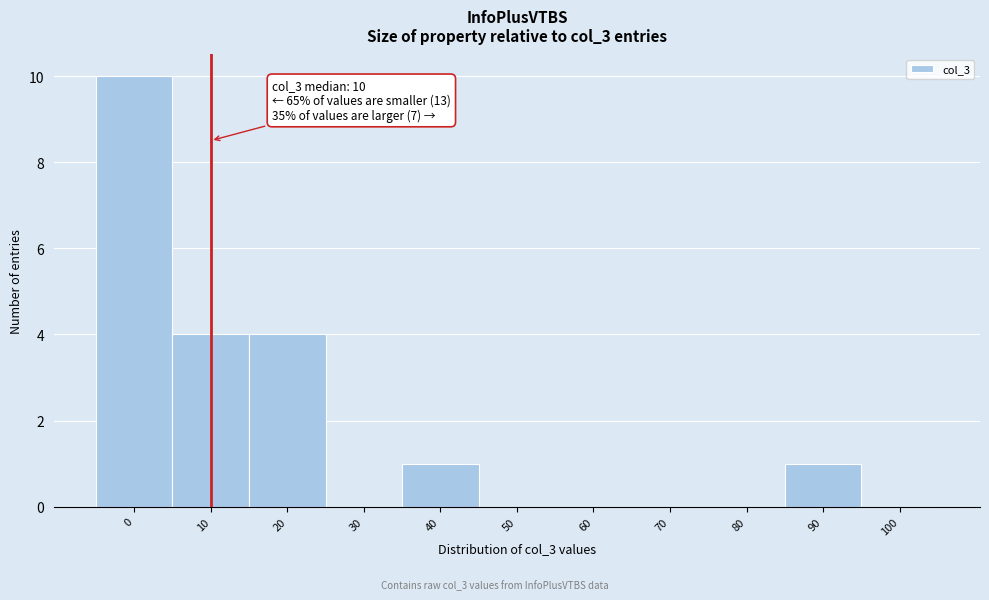

Reading right to left, what are all the values shown in this chart?

100=0	90=1	80=0	70=0	60=0	50=0	40=1	30=0	20=4	10=4	0=10